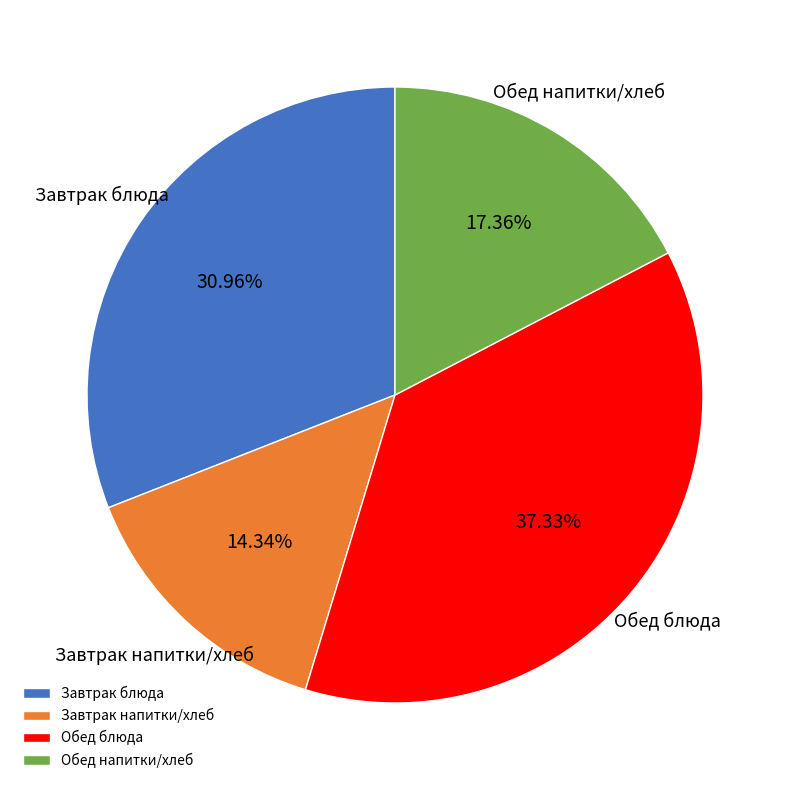

To the nearest percent, what is the difference between the largest and smallest slice percentages?

23%